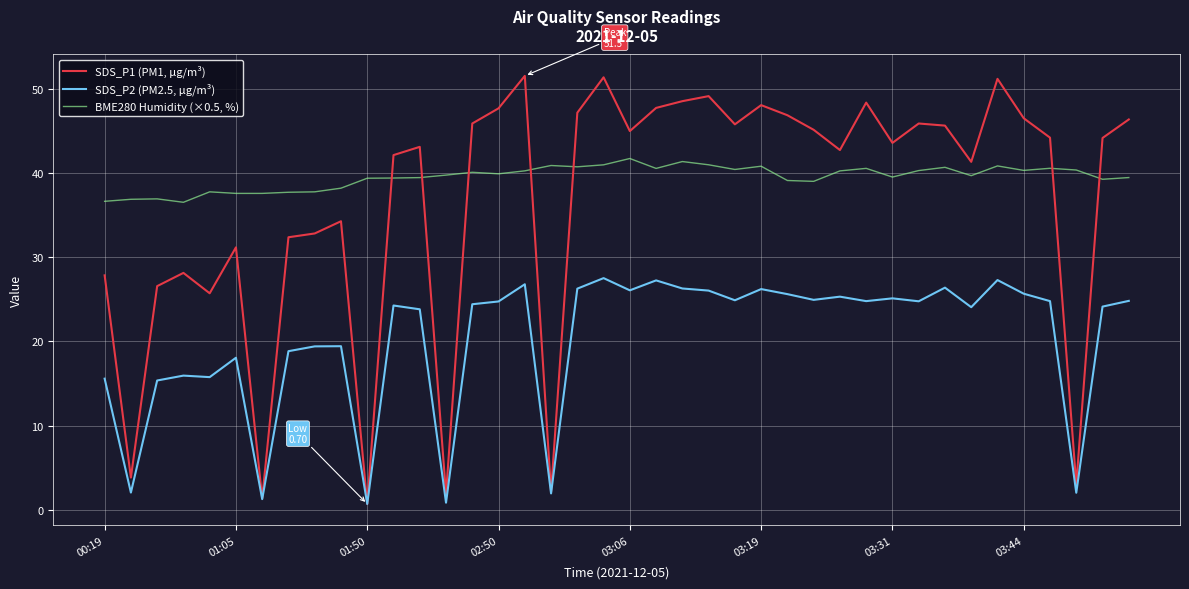

Which series has the largest total across all categories?

BME280 Humidity (×0.5, %)